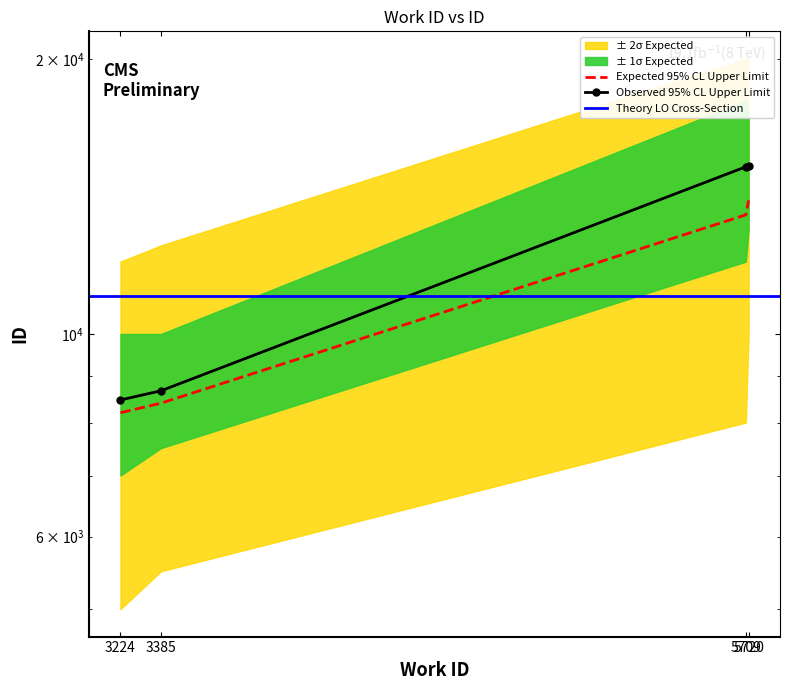

What is the ratio of the value at 5720 to the value at 3224?

1.8